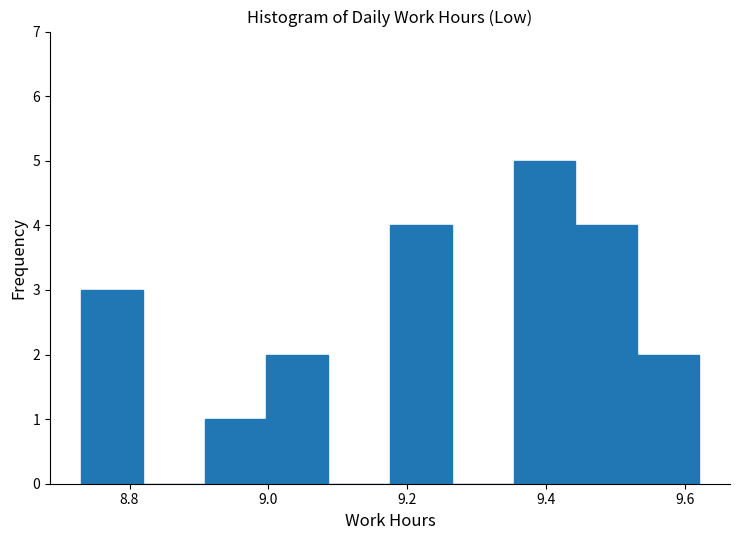

Which range on the x-axis has the tallest bar?

9.36 to 9.44